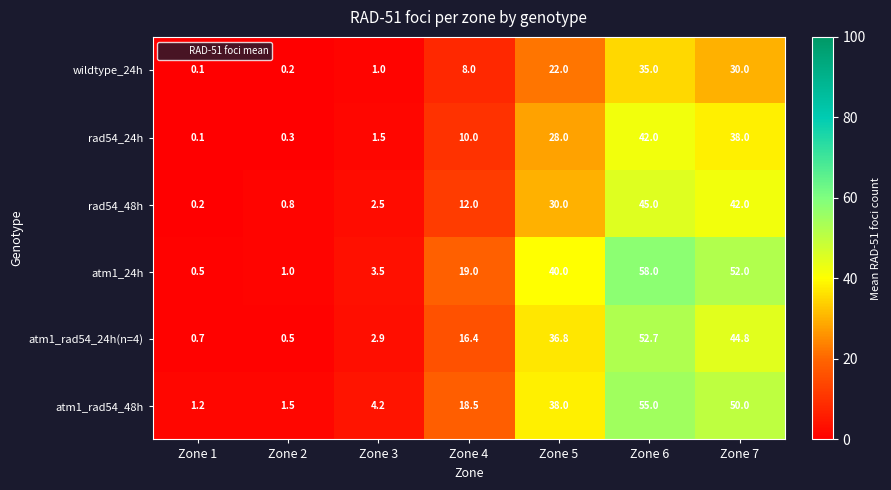

Which series has the largest total across all categories?

atm1_24h